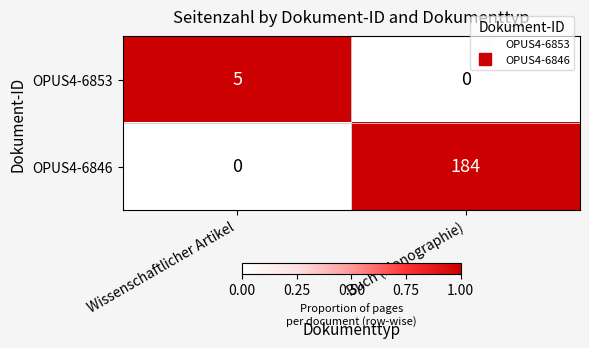

What is the sum of the OPUS4-6853 values at Buch (Monographie) and Wissenschaftlicher Artikel?

5